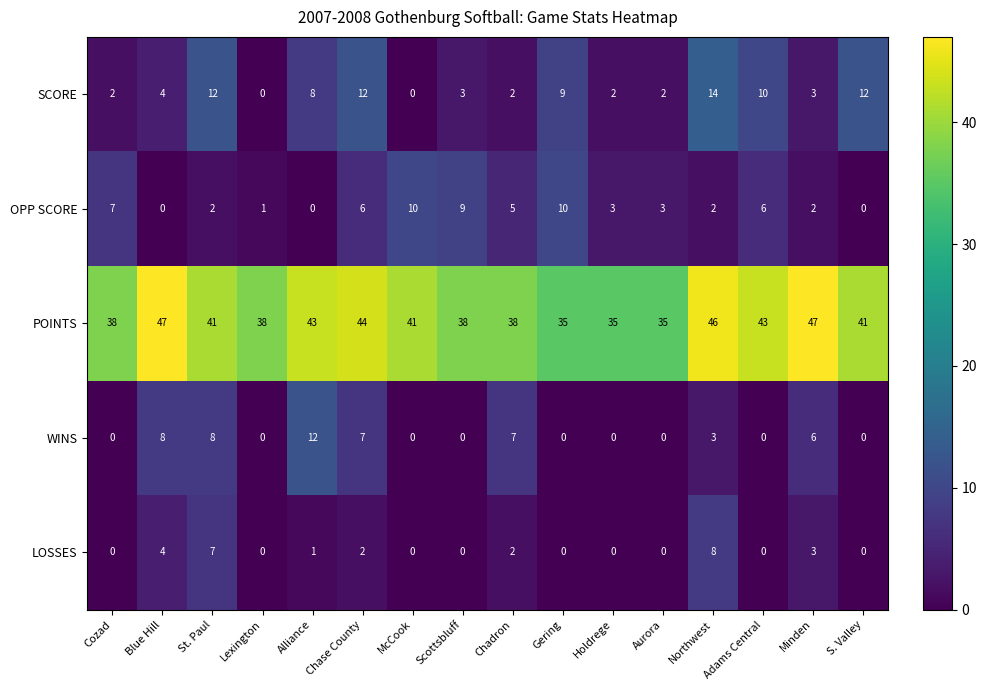

Which category has the highest value in the LOSSES series?

Northwest